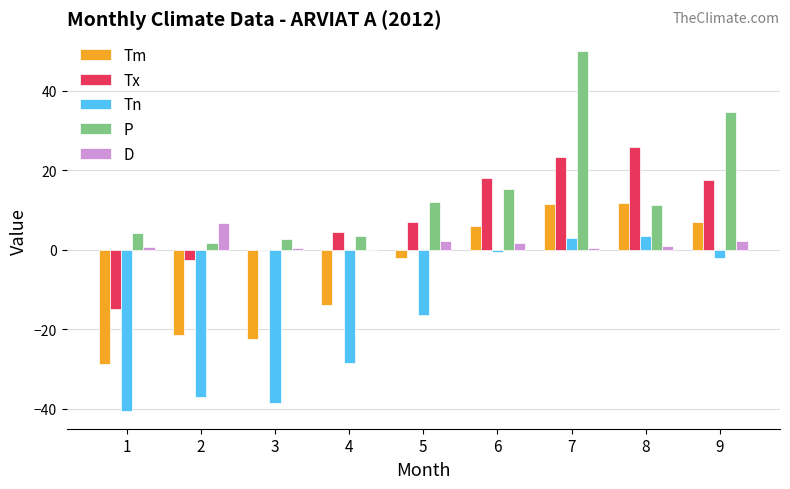

Between 4 and 5, which series saw the biggest shift?

Tn